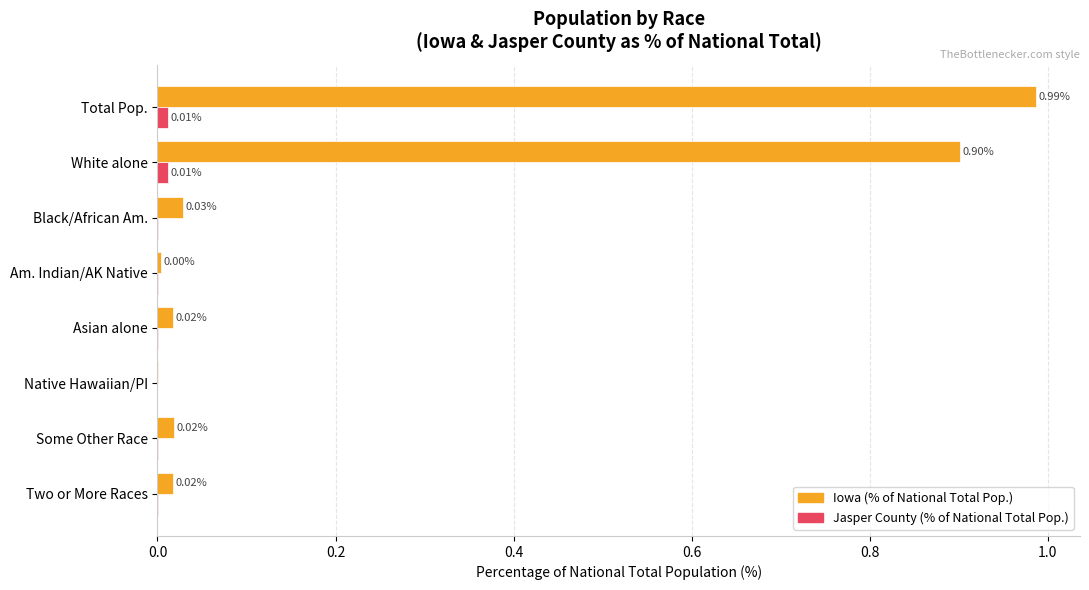

Which series has the largest total across all categories?

Iowa (% of National Total Pop.)